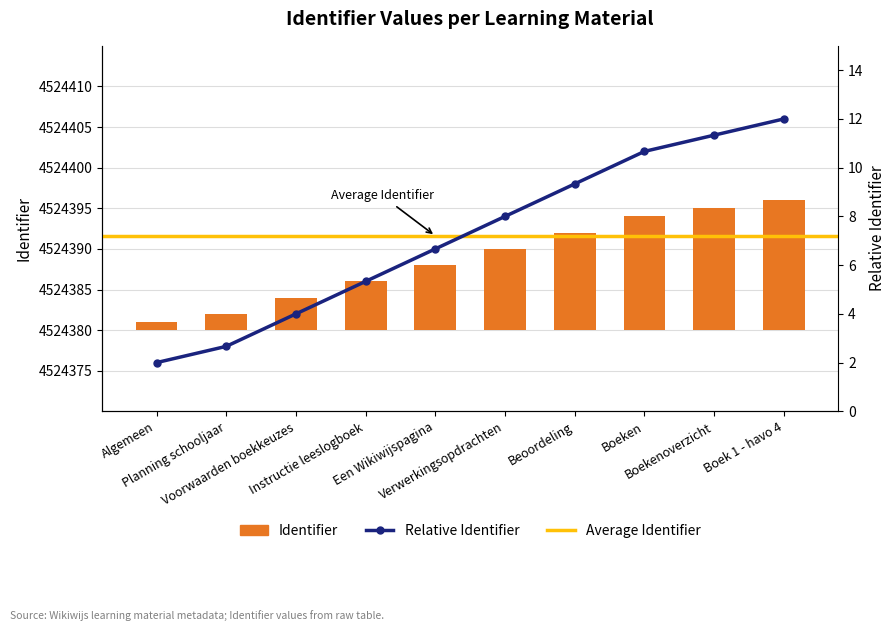

What position from the right is Boekenoverzicht?

2